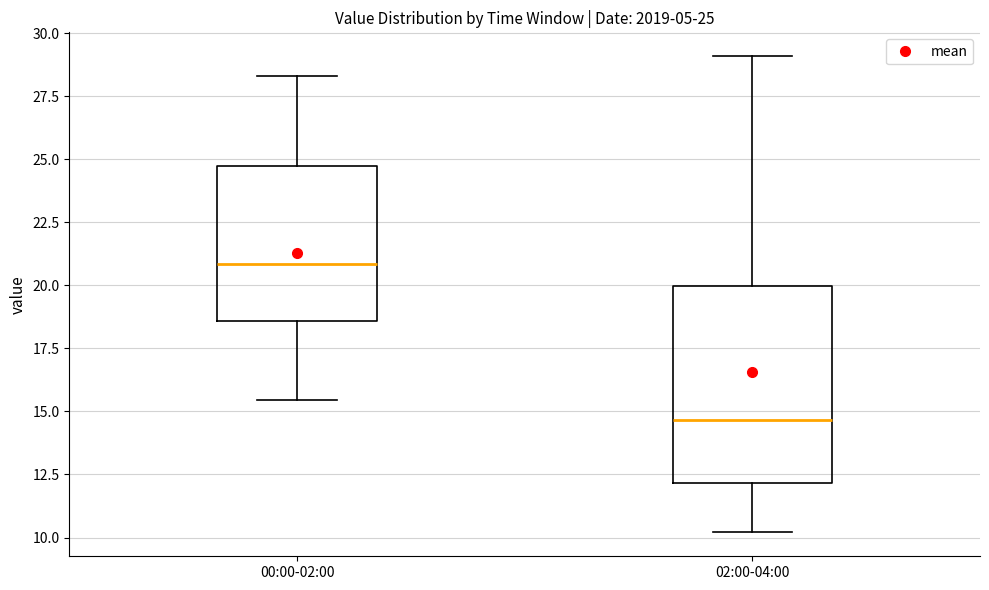

Which box's median line is the lowest?

02:00-04:00